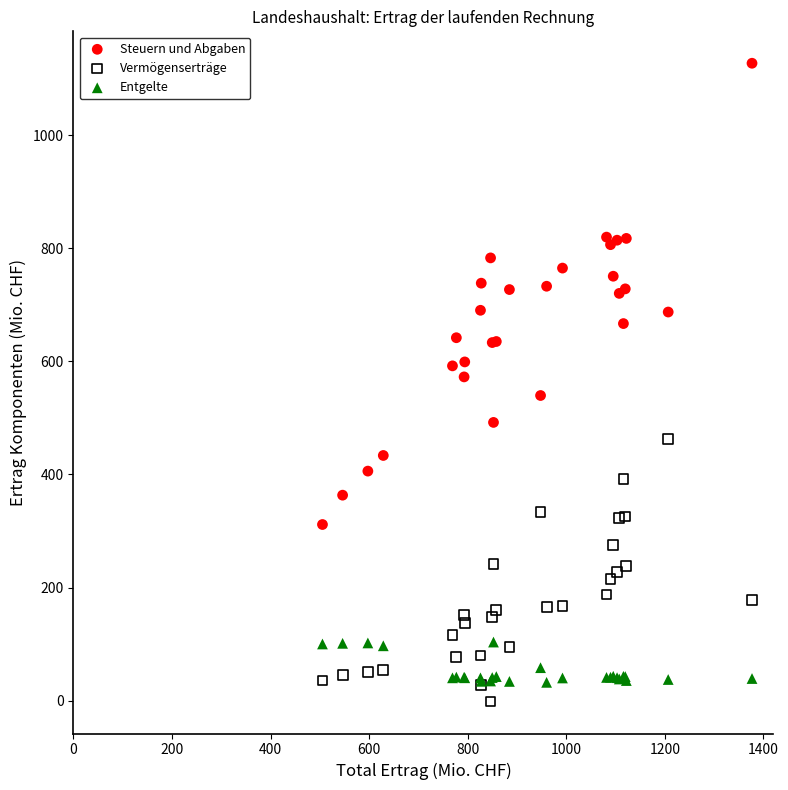

What are all the series names shown in the legend?

Steuern und Abgaben, Vermögenserträge, Entgelte